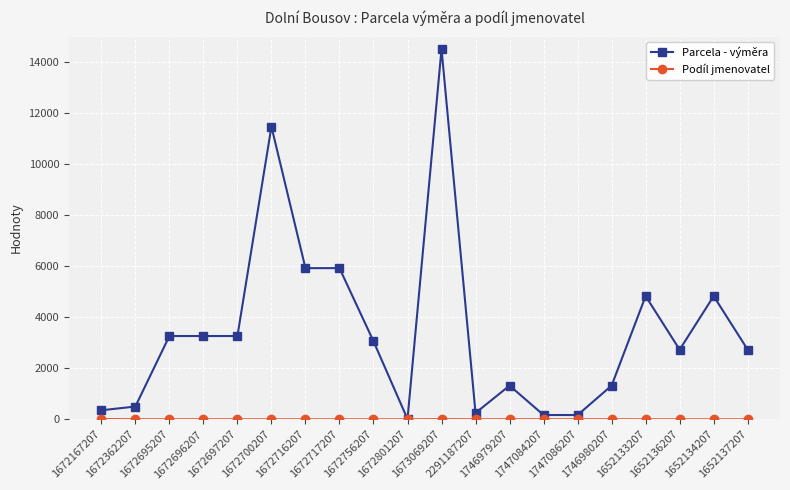

Which series has the widest spread of values?

Parcela - výměra